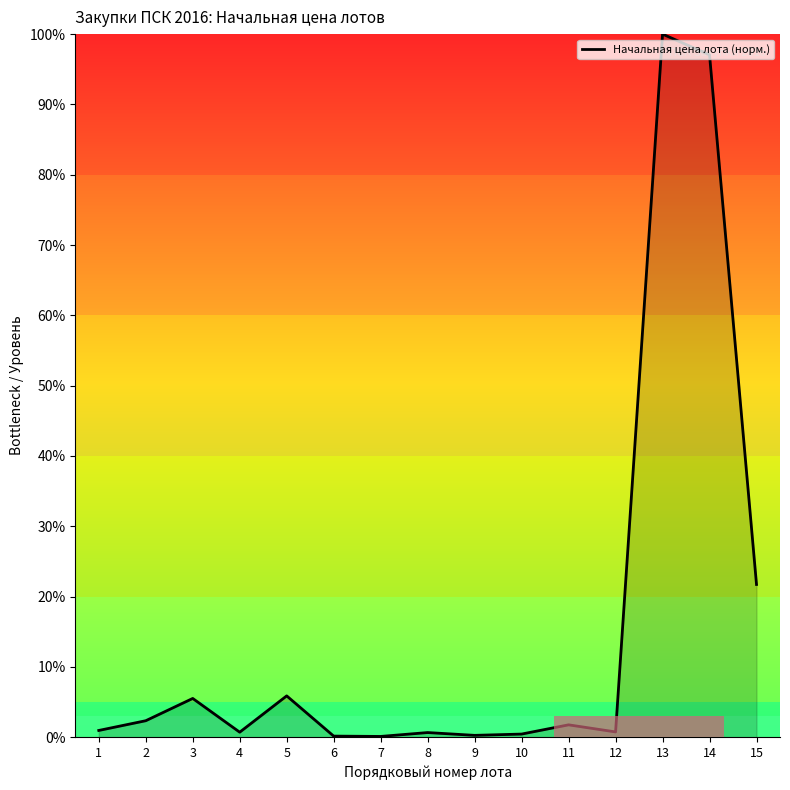

Where is the first local maximum?

3